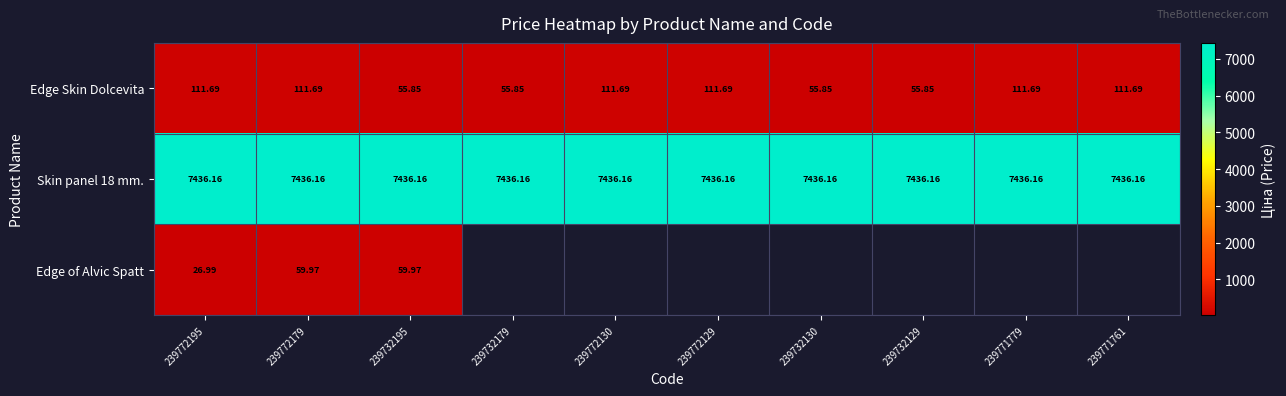

Is the value of Skin panel 18 mm. at 239732179 greater than the value of Edge Skin Dolcevita at 239772195?

Yes